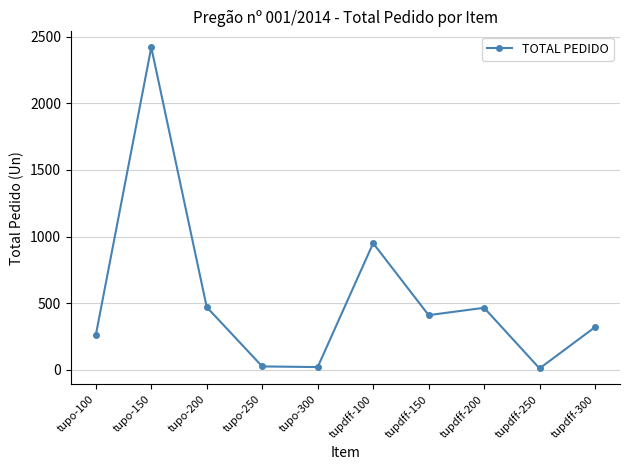

Does the chart have visible grid lines?

Yes